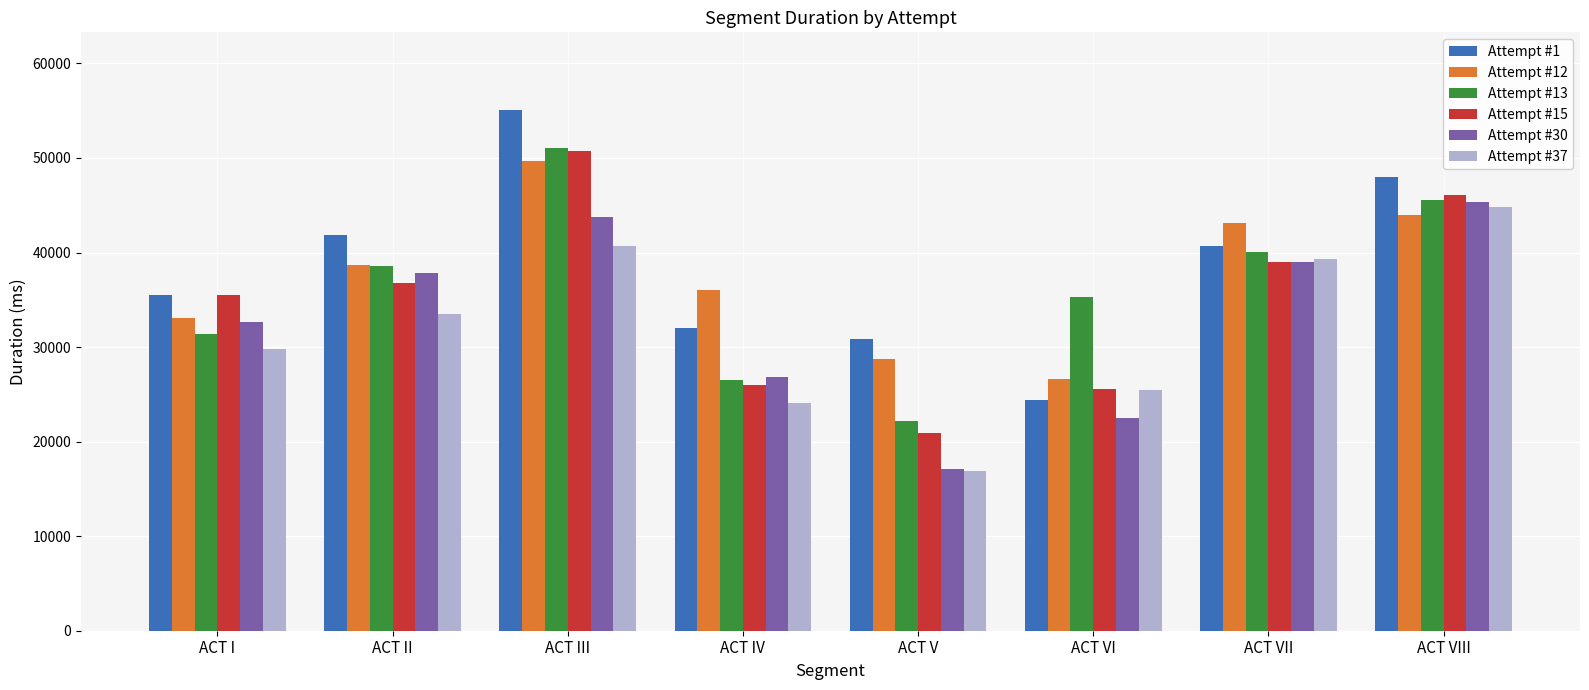

What are all the series names shown in the legend?

Attempt #1, Attempt #12, Attempt #13, Attempt #15, Attempt #30, Attempt #37